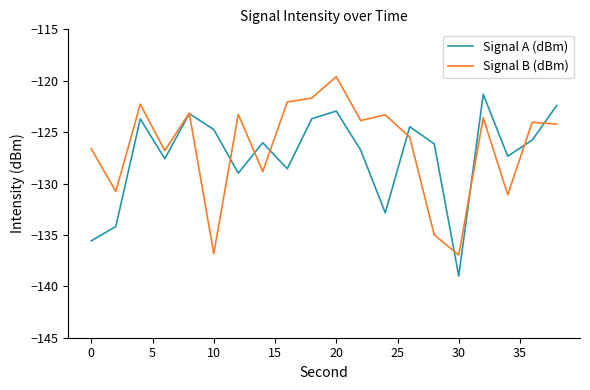

What is the minimum value for Signal B (dBm)?

-137.0